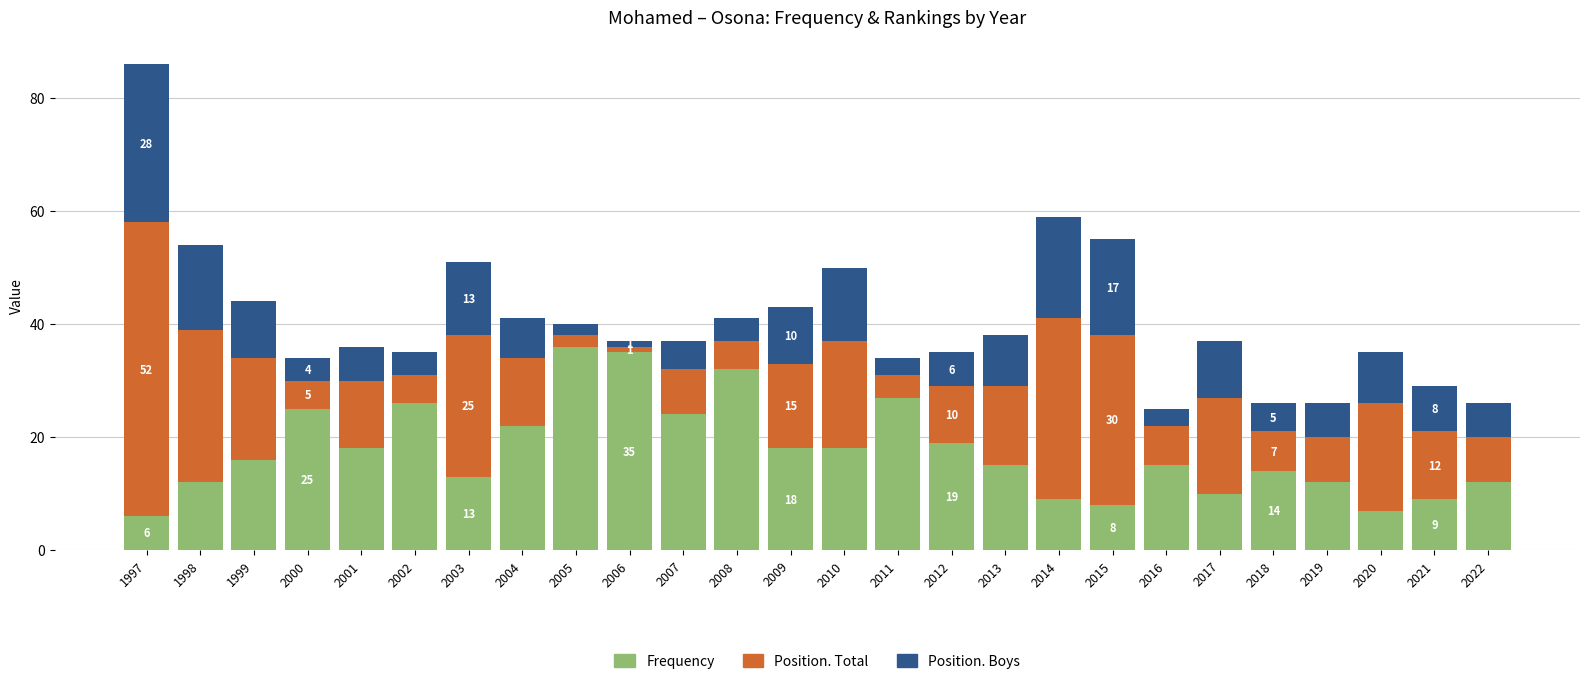

What is the sum of the Frequency values at 2014 and 2012?

28